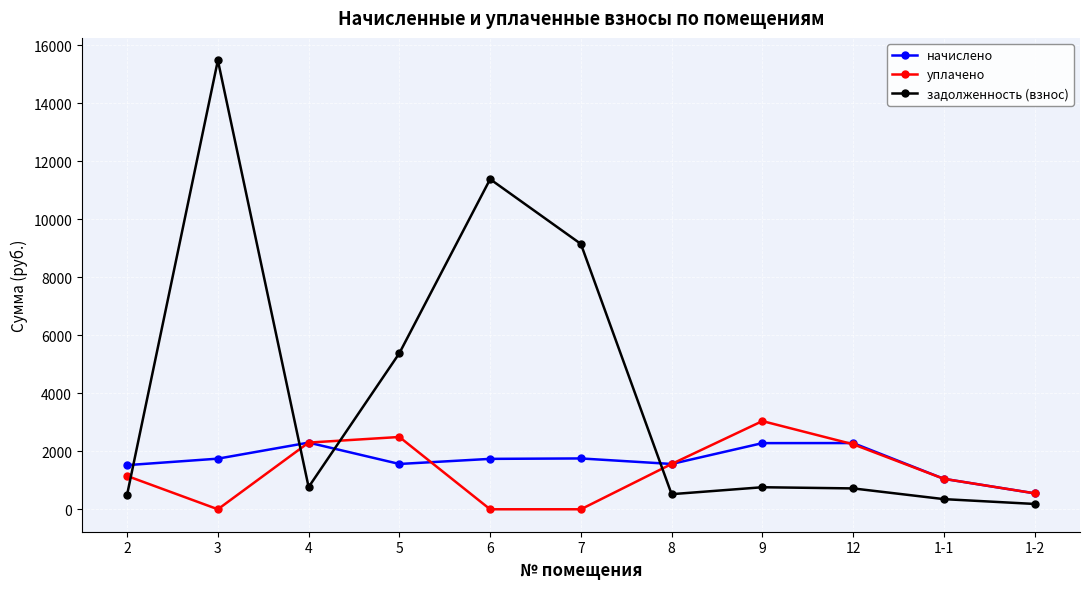

What is the spread (max minus min) of values at 4?

1532.4